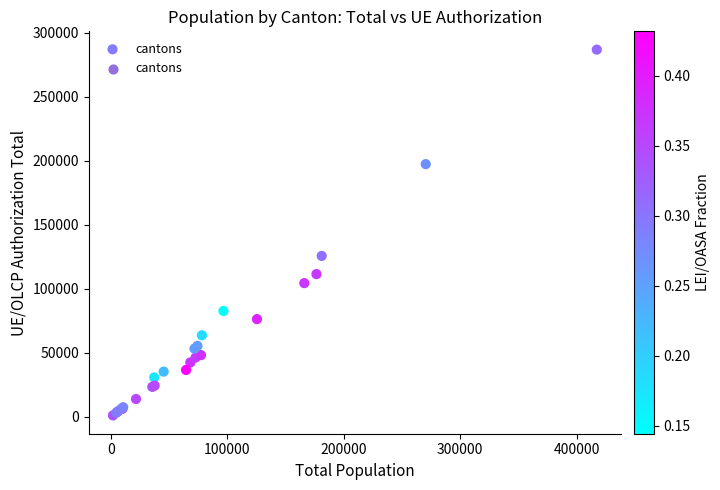

What Y value in the scatter plot is closest to 143977?

125714